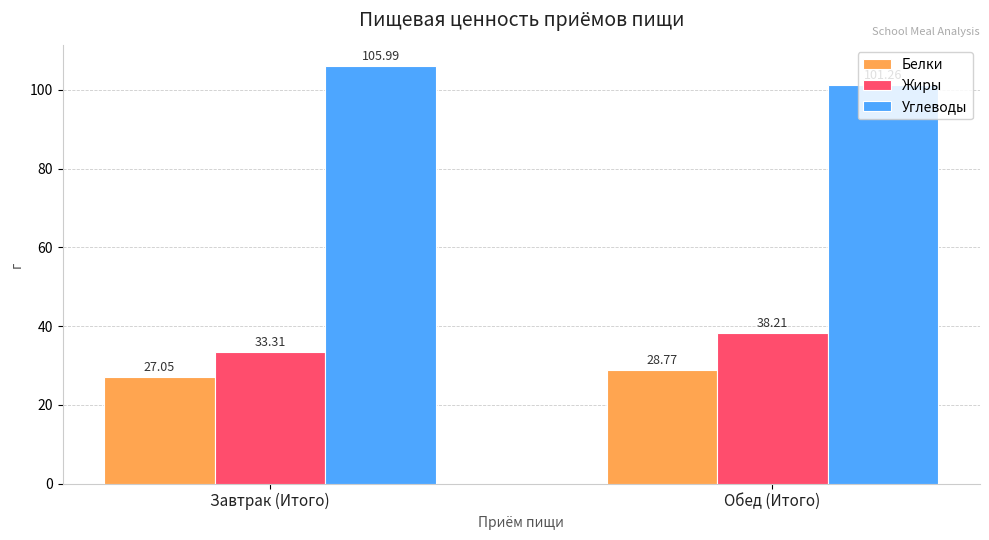

Read the Углеводы value at Завтрак (Итого).

106.0